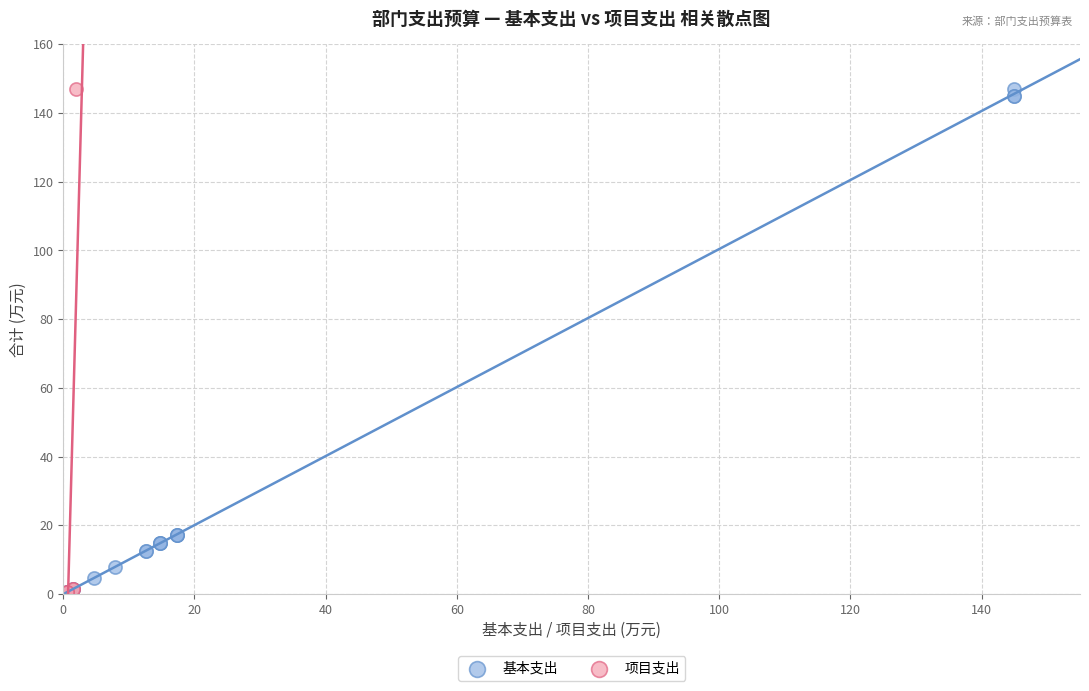

What are all the series names shown in the legend?

基本支出, 项目支出